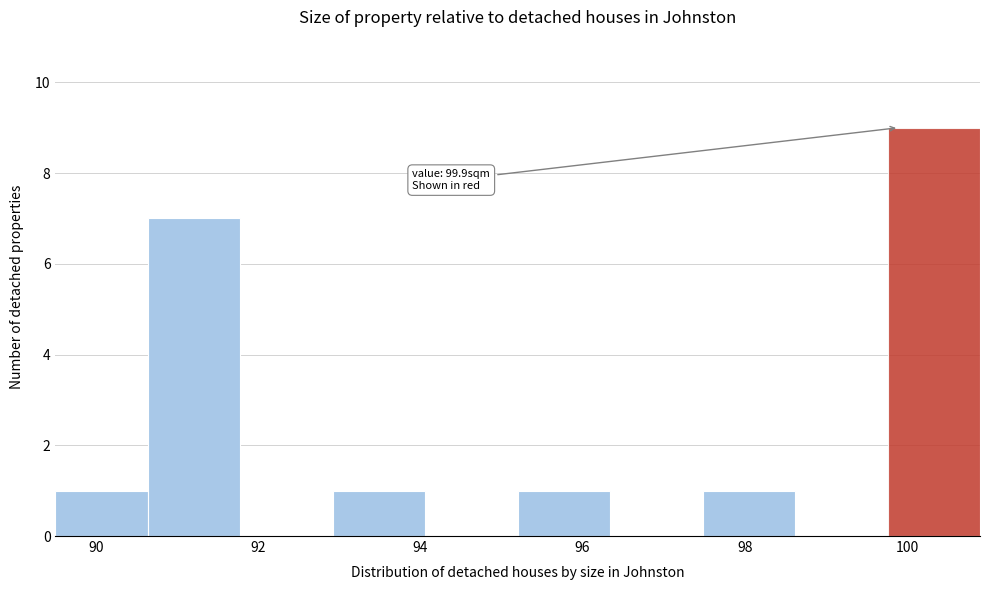

Over which range of the x-axis is the bar tallest?

99.76 to 100.90